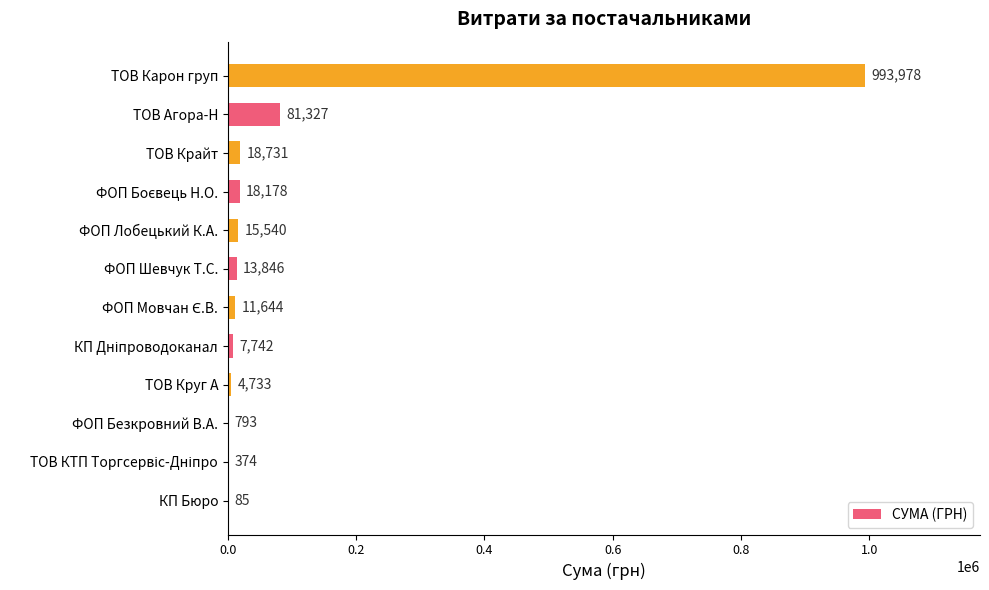

How many series are shown in this chart?

1